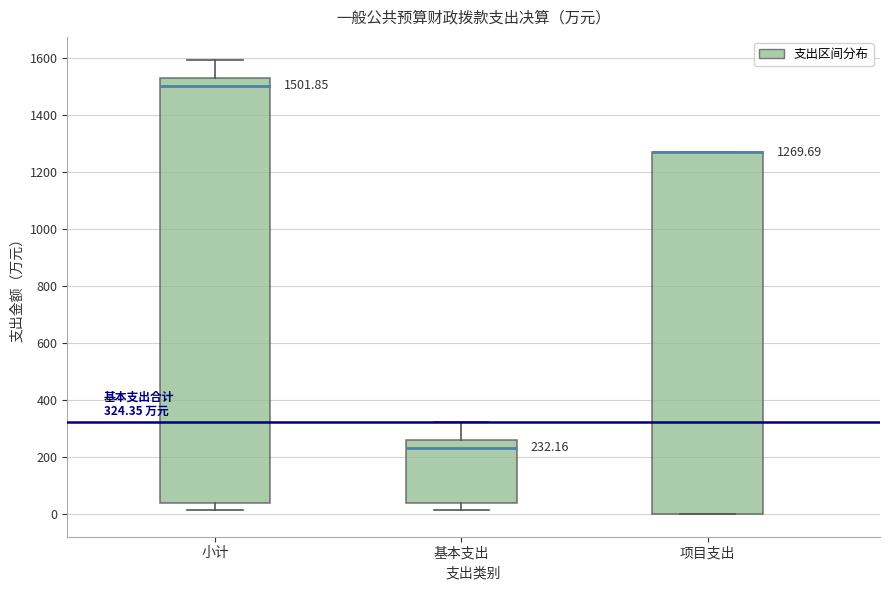

Which box is the tallest, from its lower edge to its upper edge?

小计